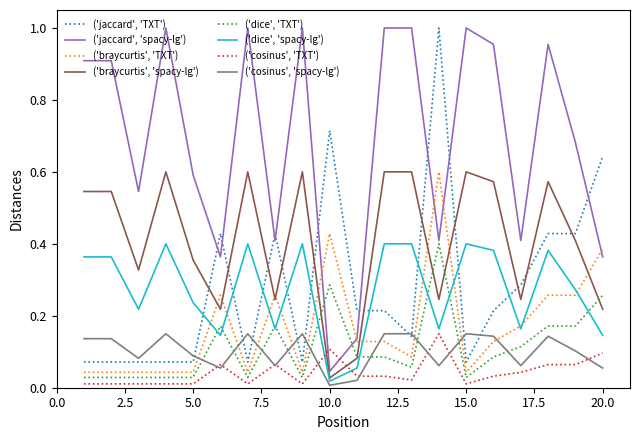

Which series has the largest total across all categories?

('jaccard', 'spacy-lg')